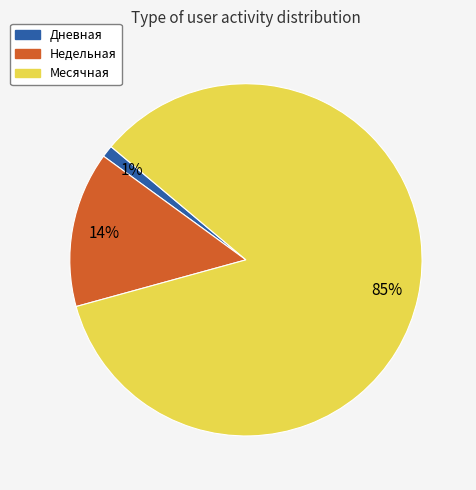

How many segments does this pie chart have?

3